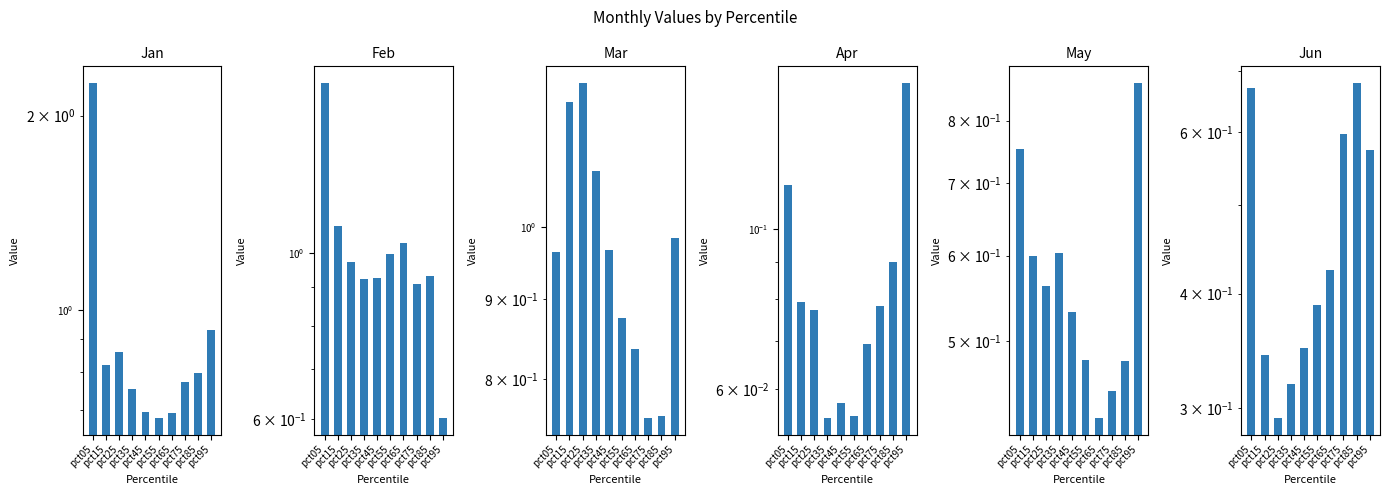

What is the difference between the Mar values at pct75 and pct05?

0.2